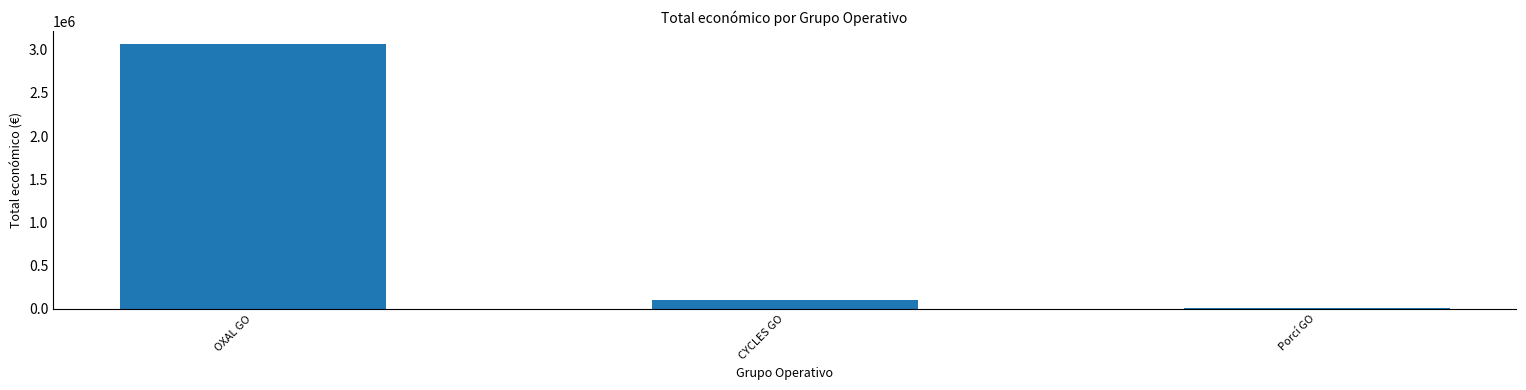

What is the maximum value shown in the chart?

3062871